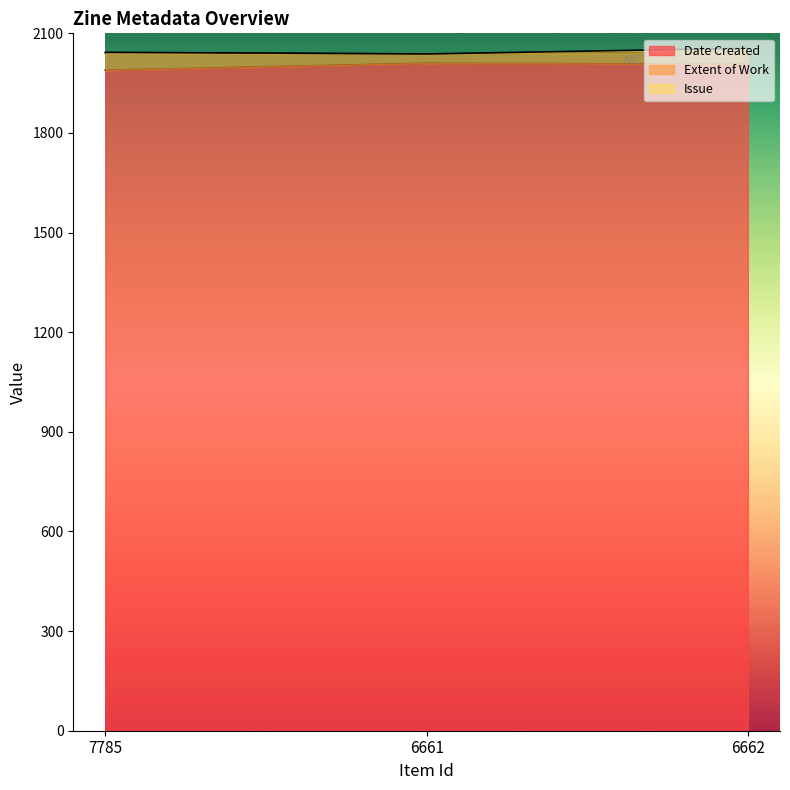

True or false: Issue has a value of 2055 at 6662.

True